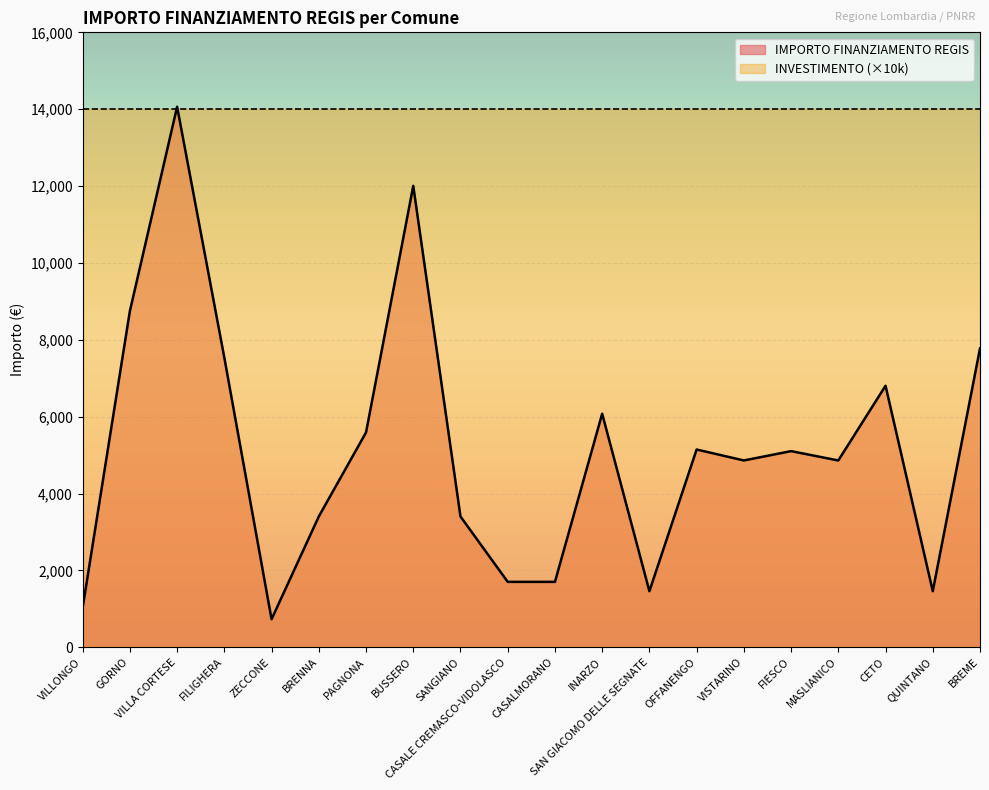

The value at CETO is 6804. True or false?

True